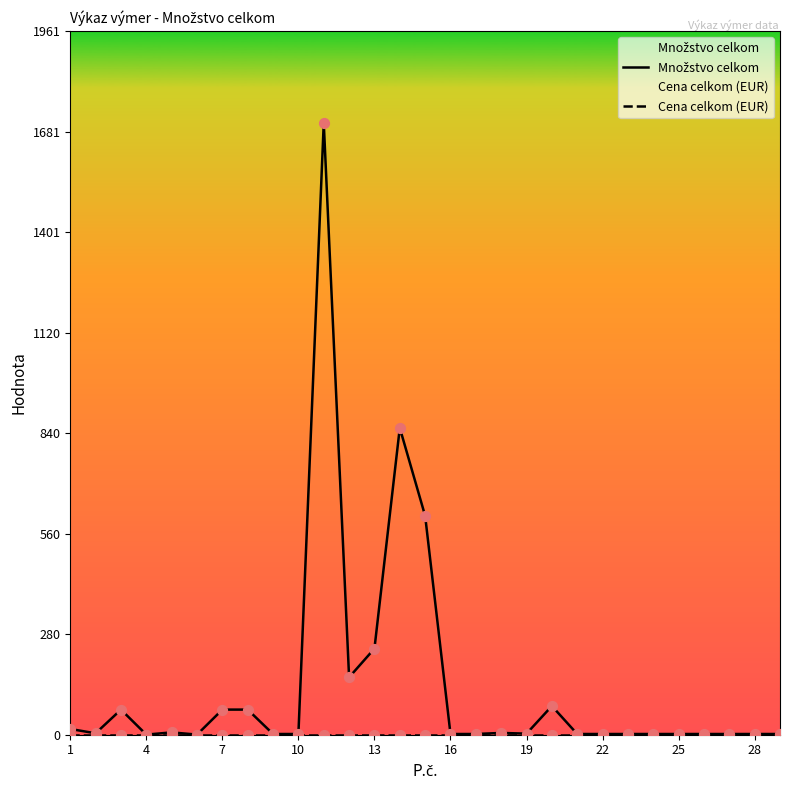

Which series has the widest spread of Y values?

Množstvo celkom